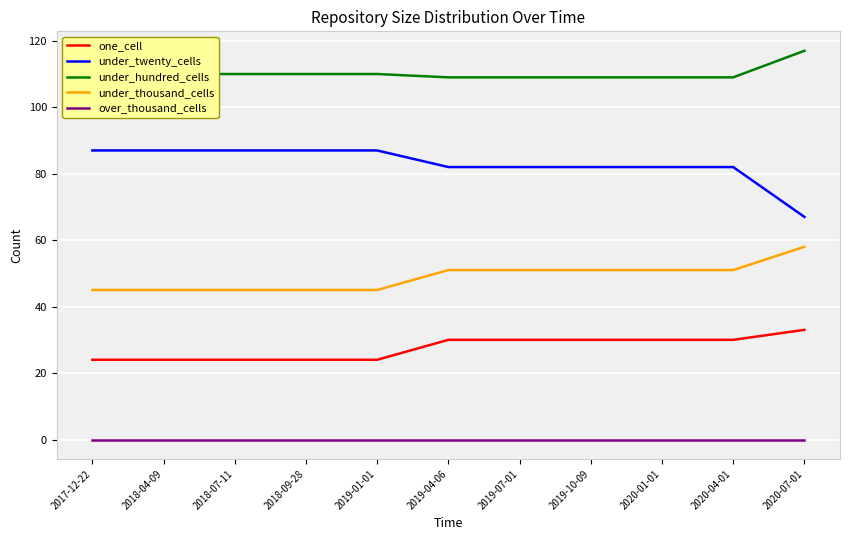

How many series are shown in this chart?

5